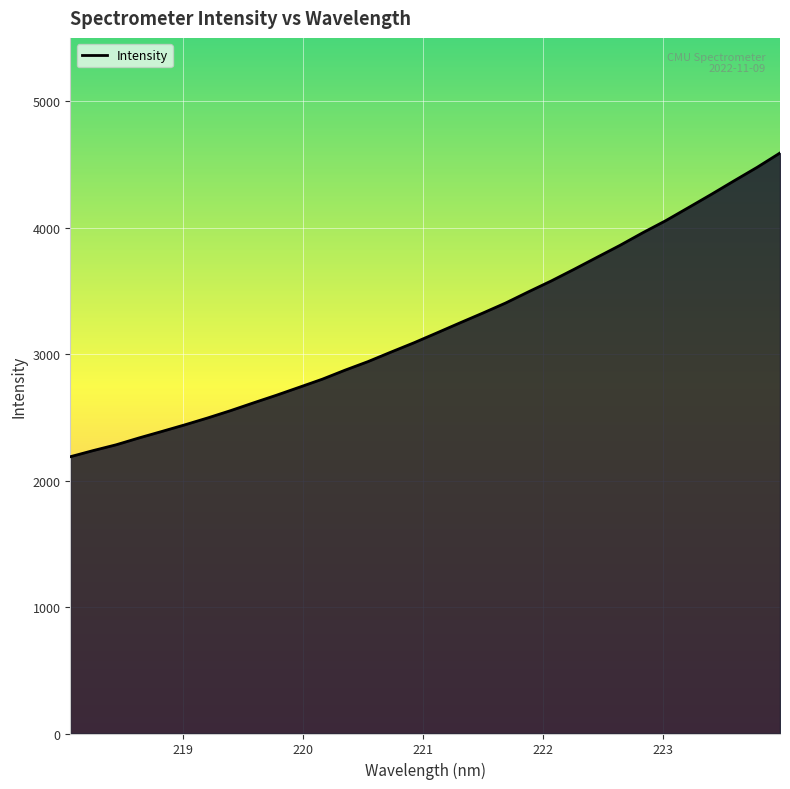

What is the smallest value displayed?

2188.4